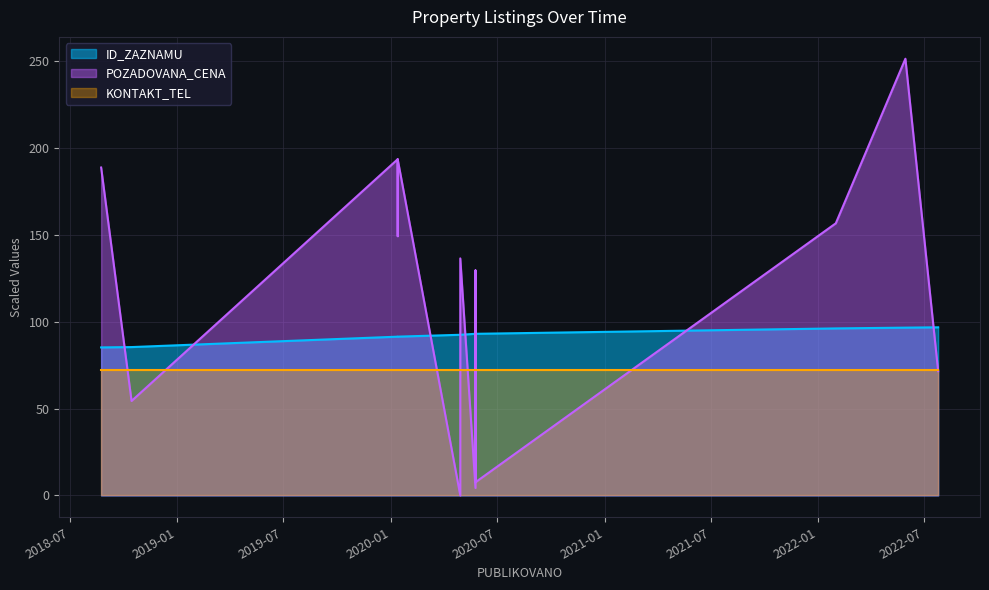

How many times do POZADOVANA_CENA and ID_ZAZNAMU cross each other?

9